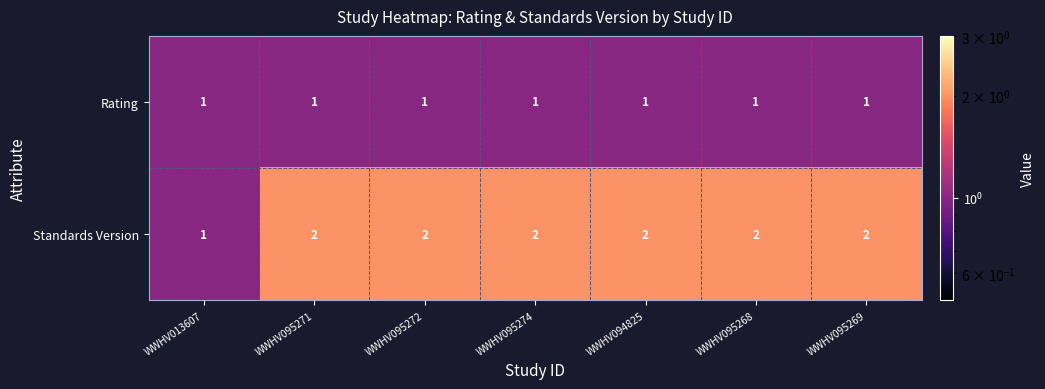

Which series has the largest range (max minus min)?

Standards Version